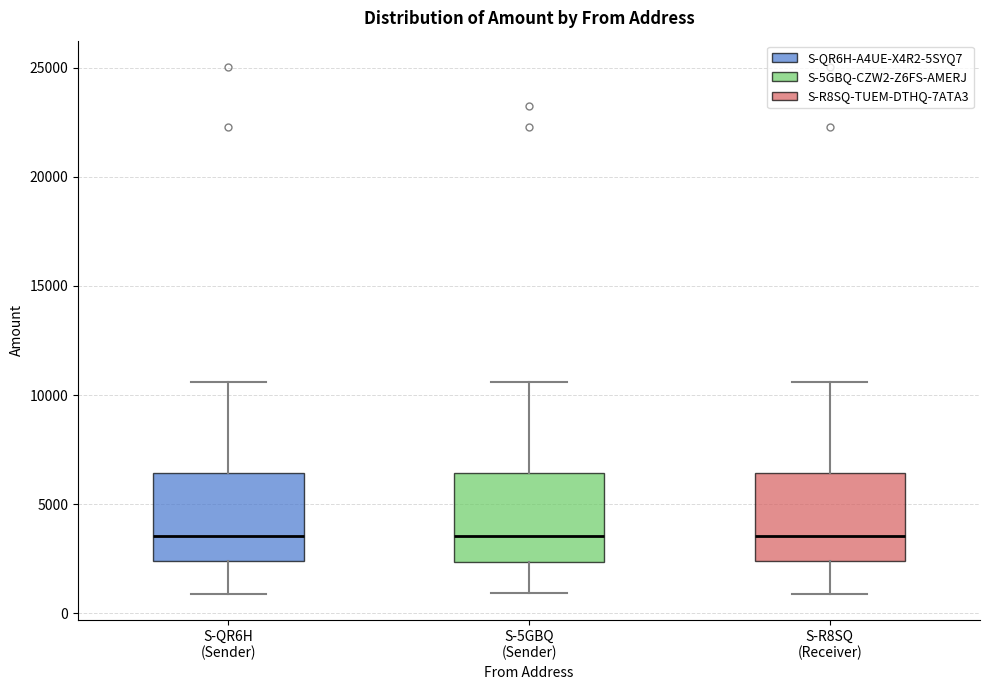

Reading left to right, read every box against the y-axis: the position of its median line, the range the box covers, and the ends of its whiskers. The values are not printed on the chart, so give them approximately, as read against the axis.

S-QR6H (Sender): median 3500, box 2500 to 6500, whiskers 1000 to 10500
S-5GBQ (Sender): median 3500, box 2500 to 6500, whiskers 1000 to 10500
S-R8SQ (Receiver): median 3500, box 2500 to 6500, whiskers 1000 to 10500